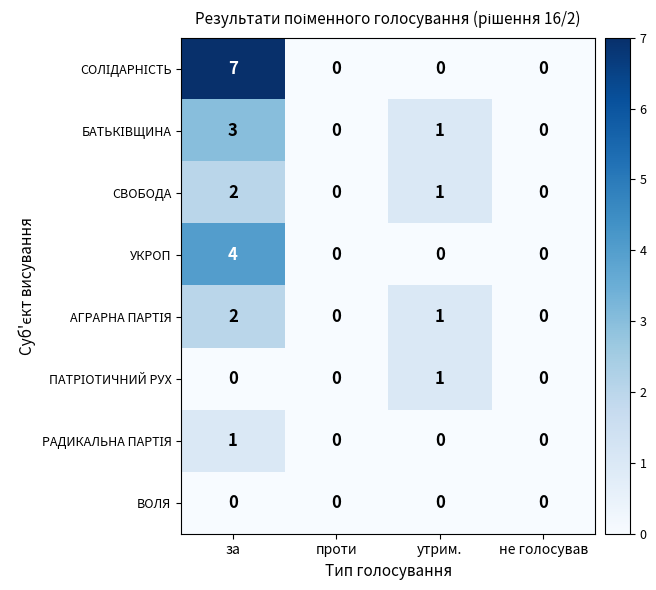

What is the spread (max minus min) of values at за?

7